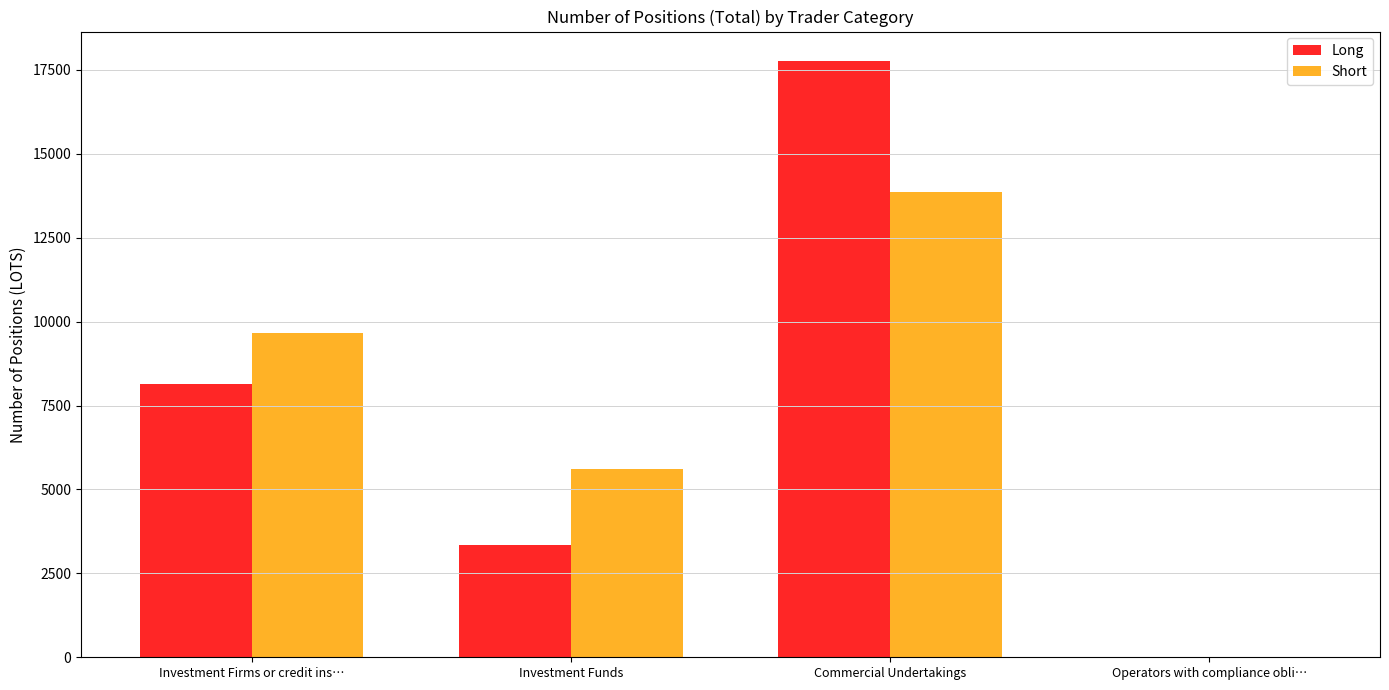

Reading left to right, list all the values displayed in this chart.

Long: Investment Firms or credit ins…=8151.0	Investment Funds=3346.0	Commercial Undertakings=17753.6	Operators with compliance obli…=0.0
Short: Investment Firms or credit ins…=9665.0	Investment Funds=5600.0	Commercial Undertakings=13865.6	Operators with compliance obli…=0.0